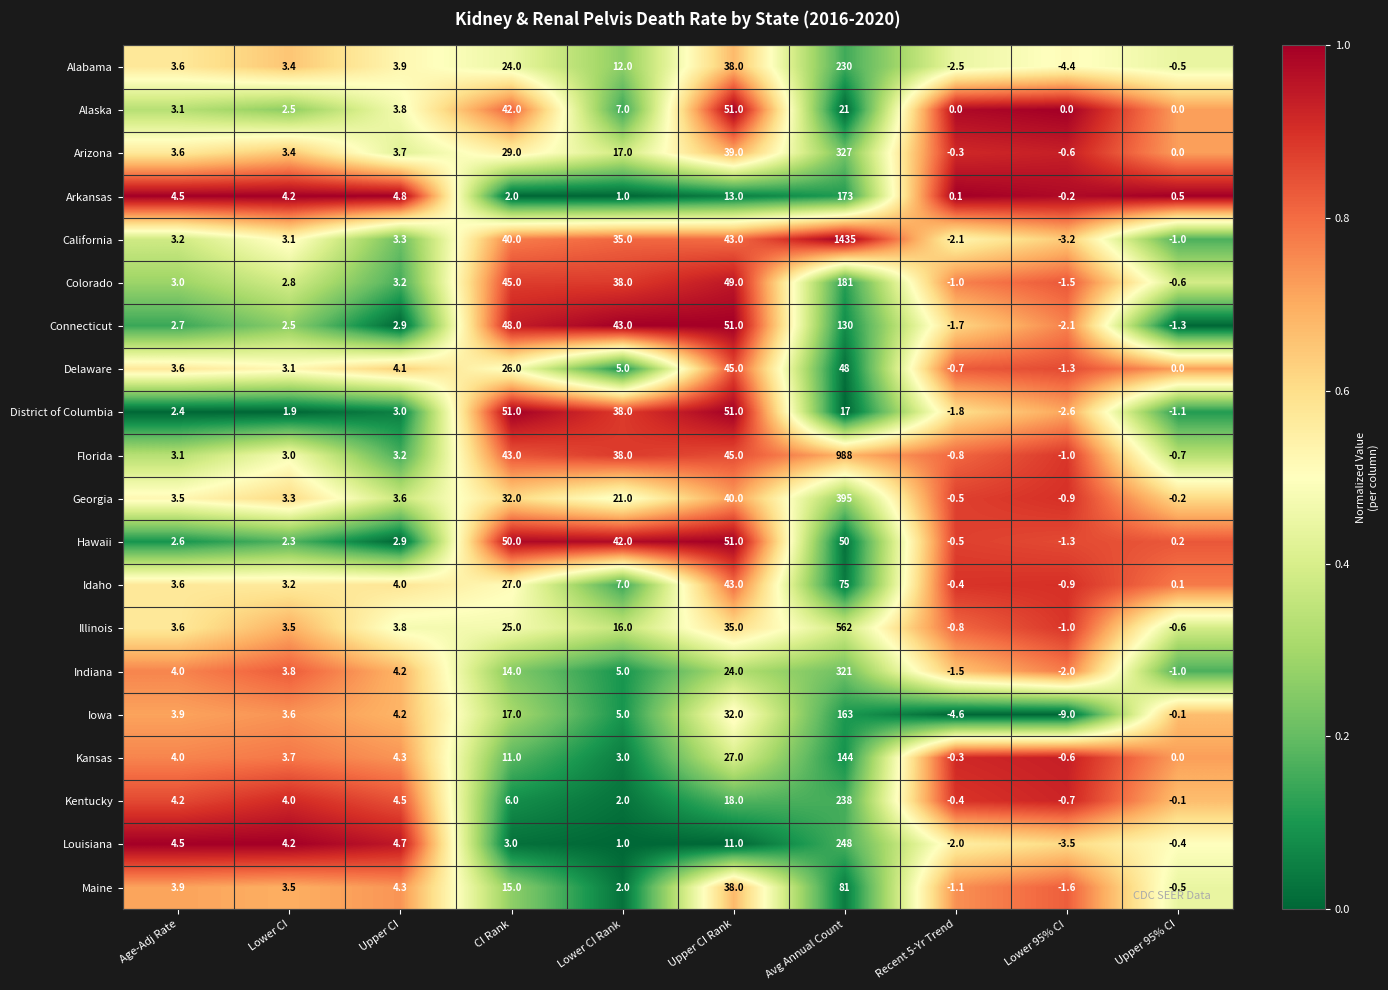

What is the difference between the highest and lowest values at Upper CI Rank?

40.0